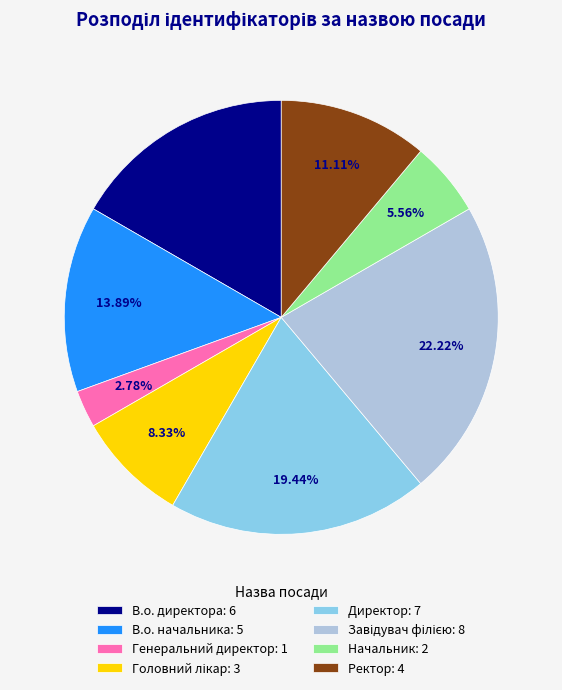

Does Генеральний директор: 1 represent more than half of the total?

No